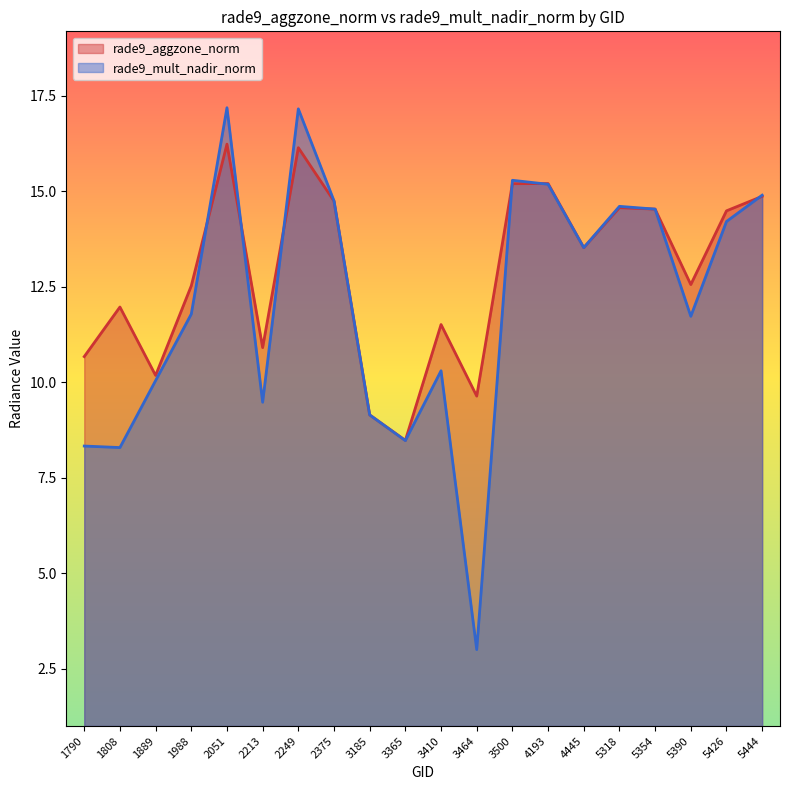

The rade9_aggzone_norm series shows 14.7 at 2375. True or false?

True